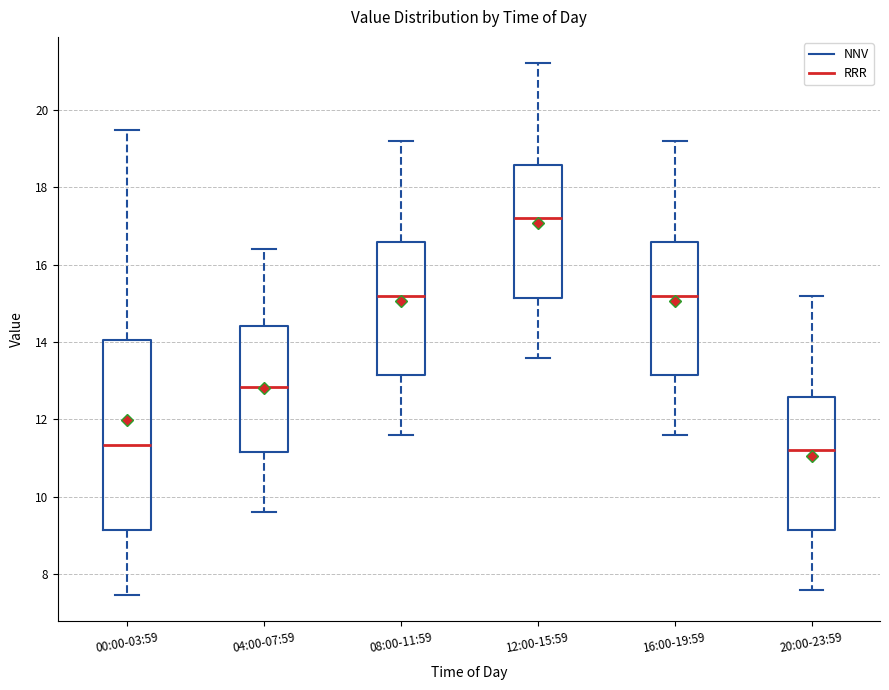

Which box is the tallest, from its lower edge to its upper edge?

00:00-03:59